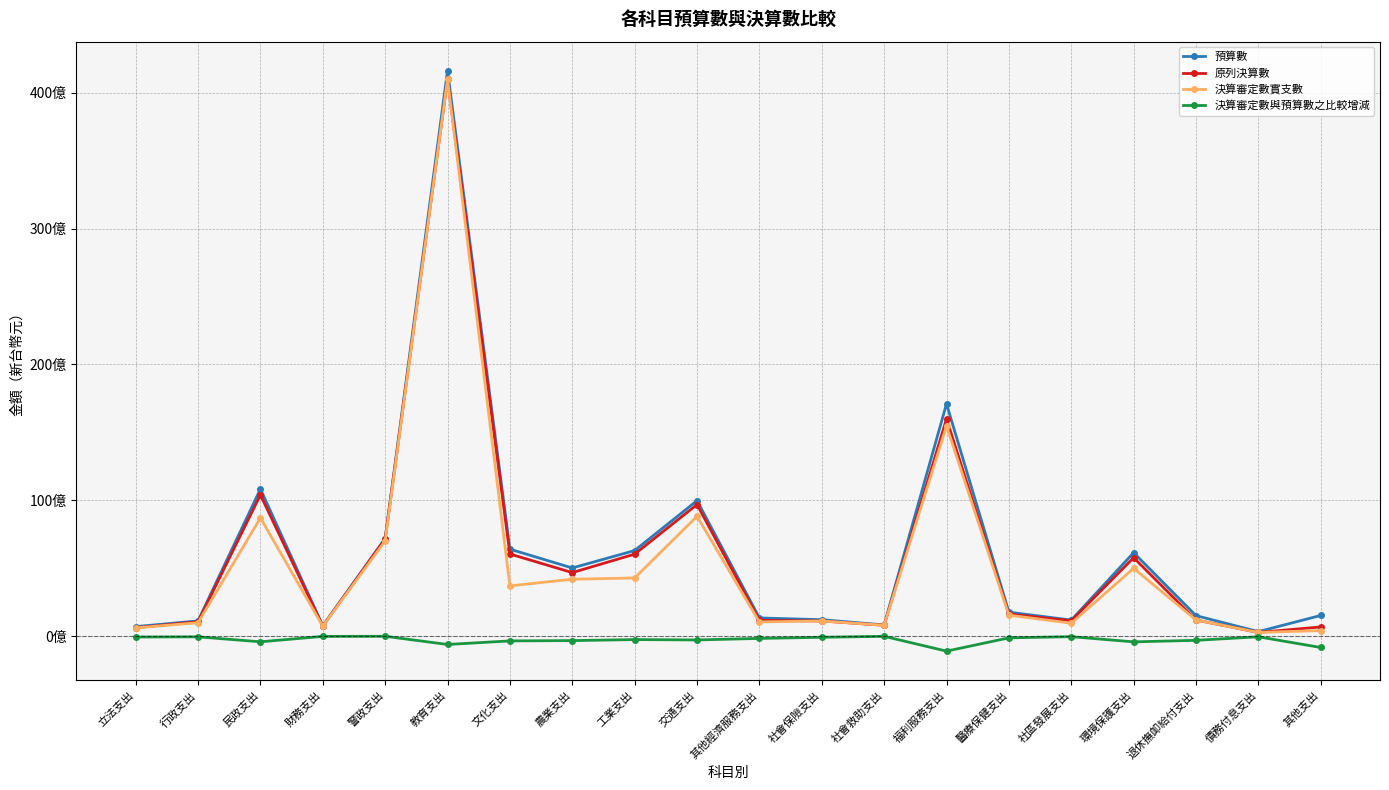

What is the total value across all series at 民政支出?

29490824445